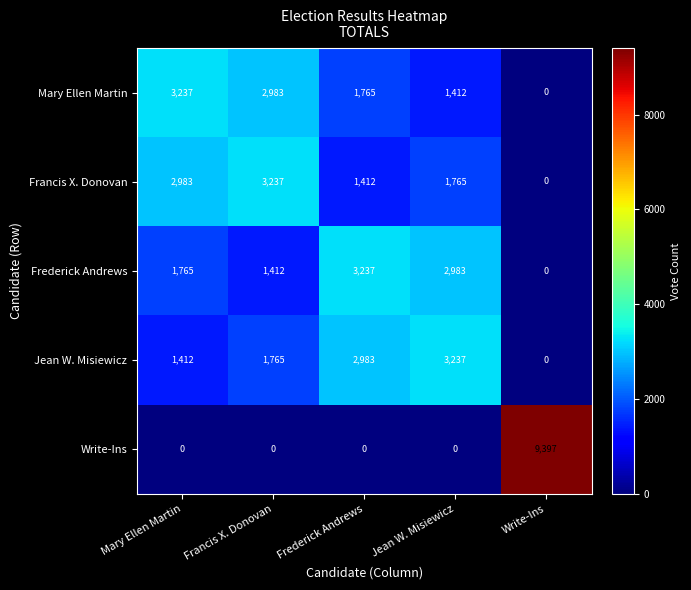

Which series has the widest spread of values?

Write-Ins